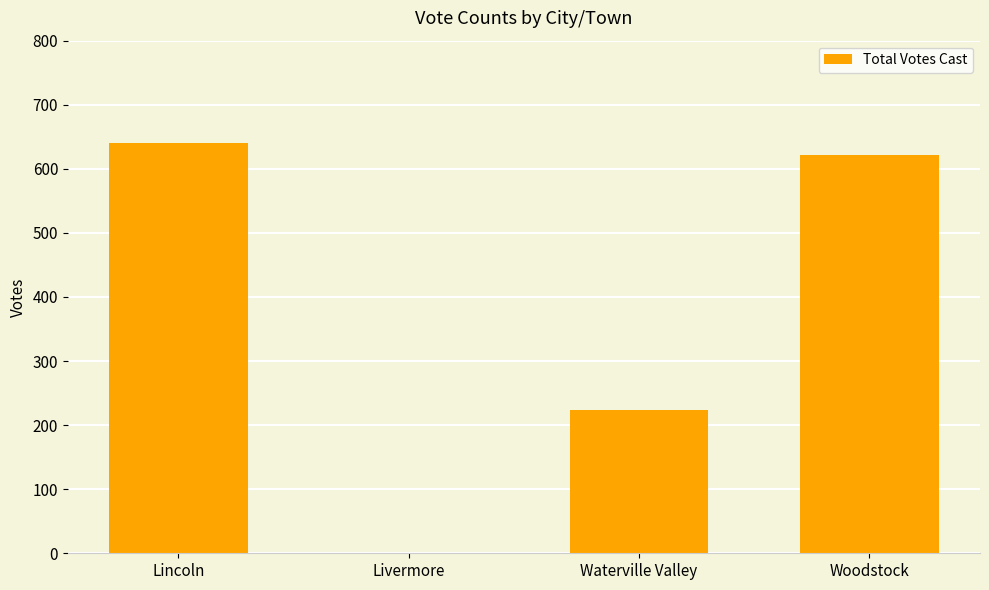

What is the maximum value shown in the chart?

641